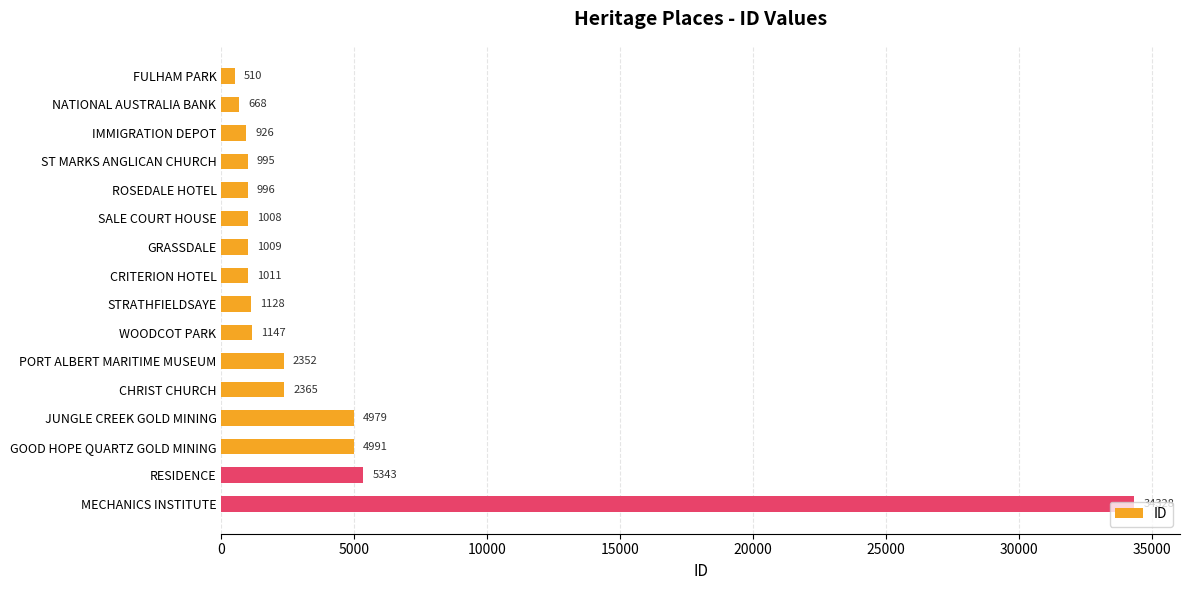

The value at GOOD HOPE QUARTZ GOLD MINING is 4991. True or false?

True